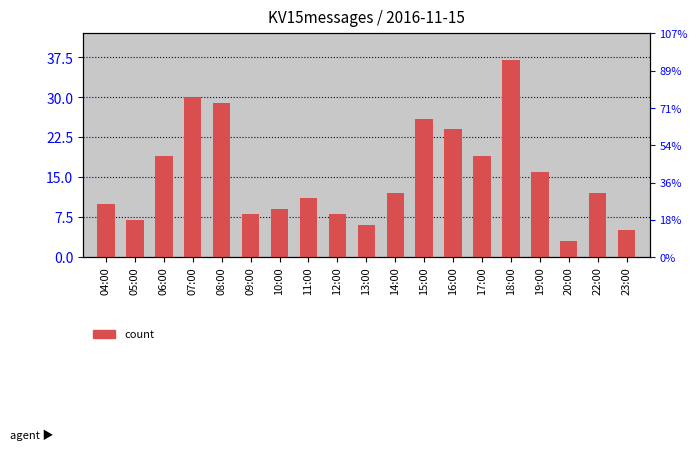

What is the difference between the maximum and minimum values?

34